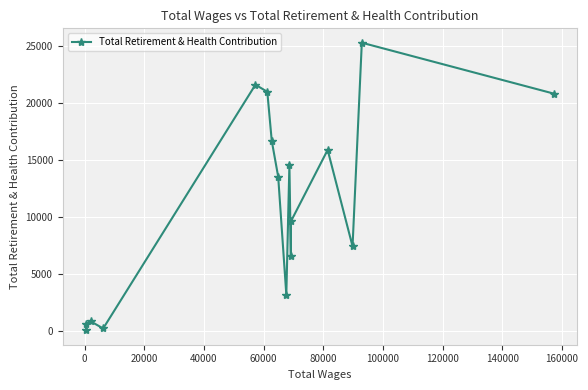

True or false: there are more than 1 points higher than both neighbors.

True